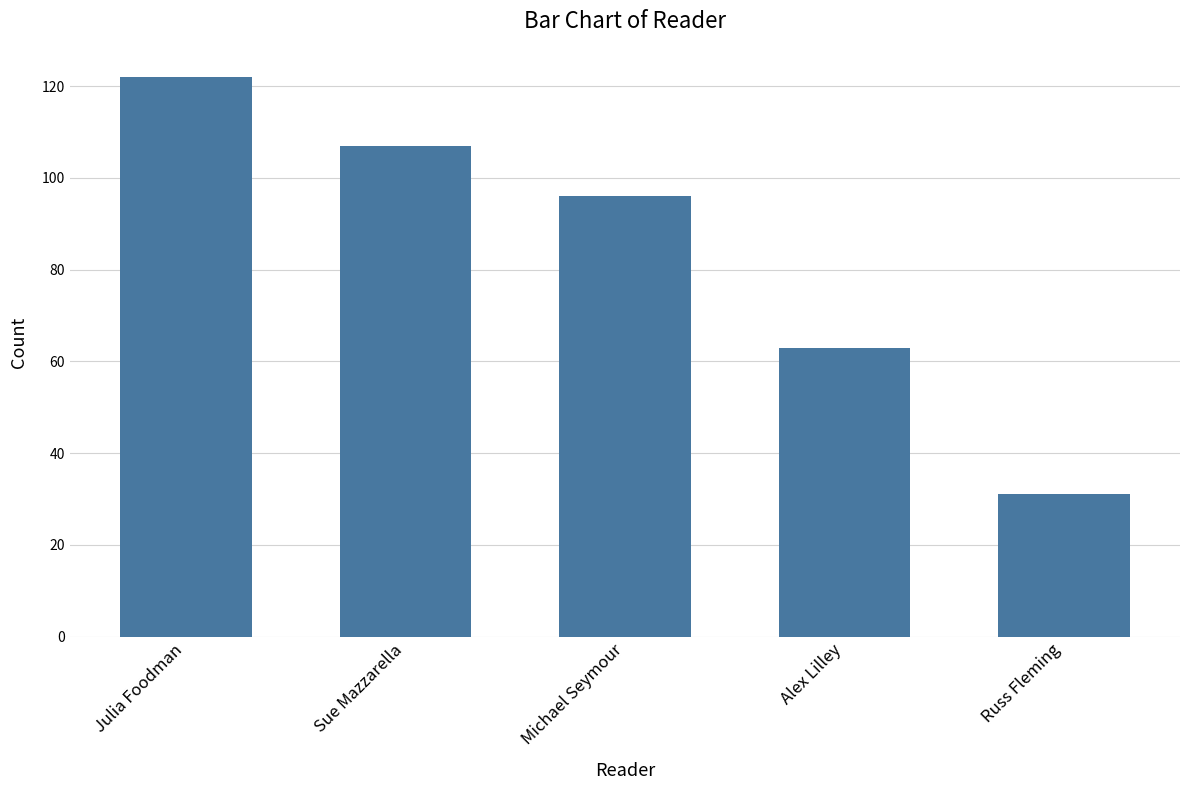

The value at Michael Seymour is 172. True or false?

False